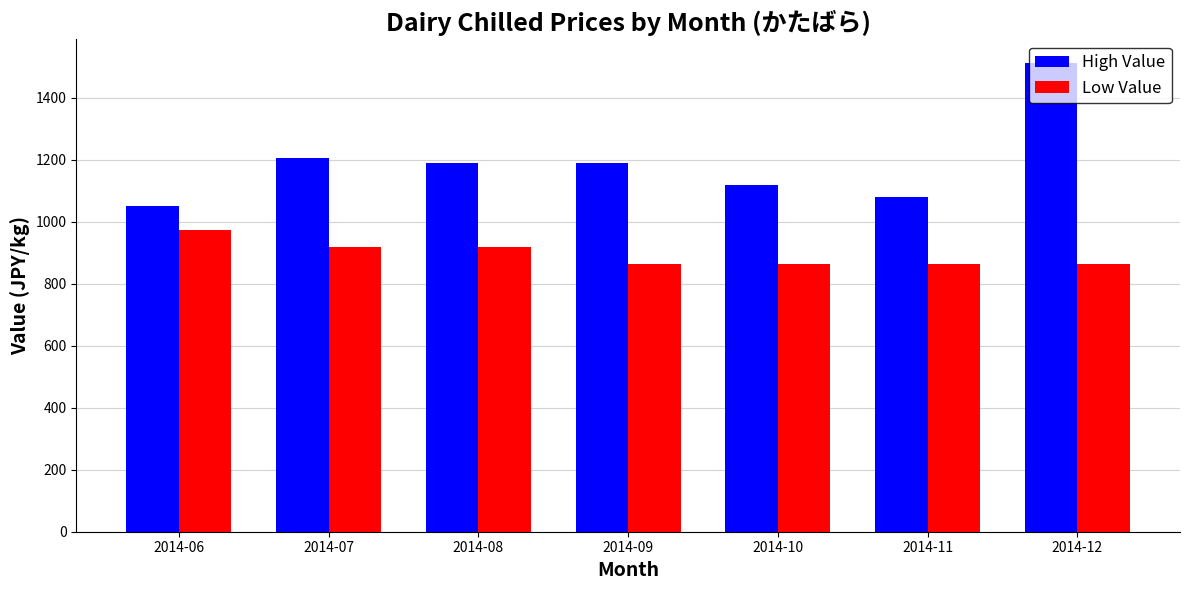

What are all the series names shown in the legend?

High Value, Low Value